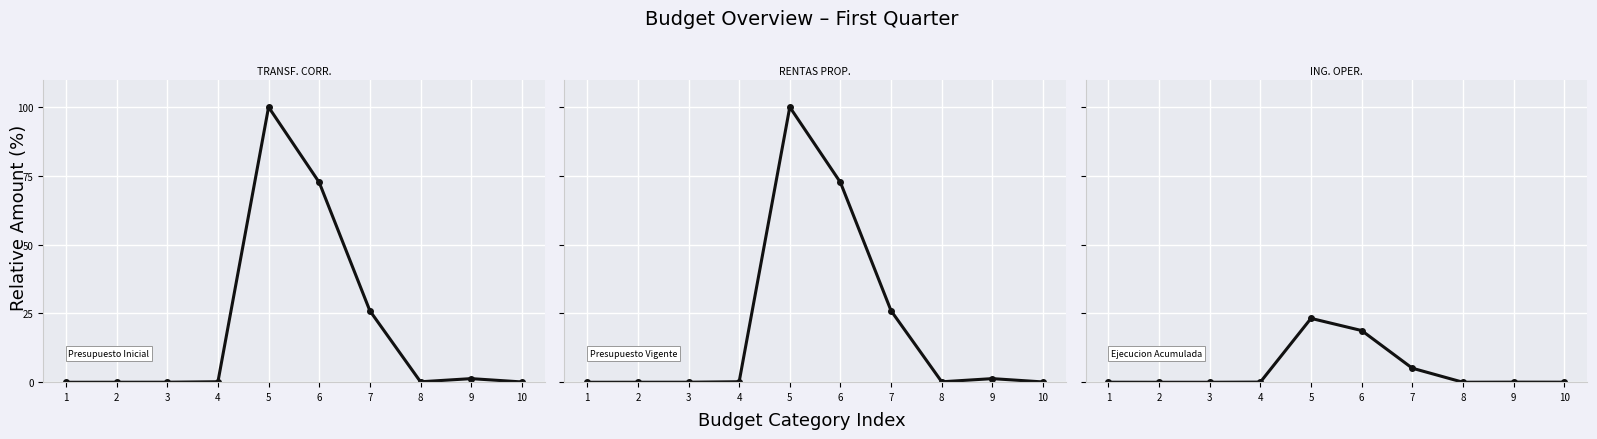

Where is the first local minimum for Ejecucion Acumulada?

3